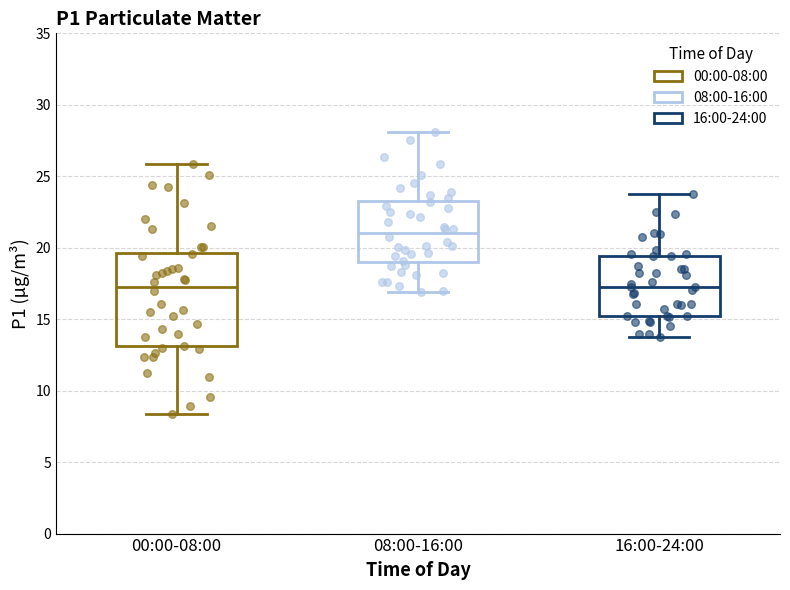

Reading left to right, transcribe this box plot: for each box, give where its median line is, the range the box spans, and where its two whiskers end, as read against the y-axis. The values are not printed on the chart, so give them approximately, as read against the axis.

00:00-08:00: median 17.5, box 13.0 to 19.5, whiskers 8.5 to 26.0
08:00-16:00: median 21.0, box 19.0 to 23.5, whiskers 17.0 to 28.0
16:00-24:00: median 17.0, box 15.0 to 19.5, whiskers 14.0 to 24.0